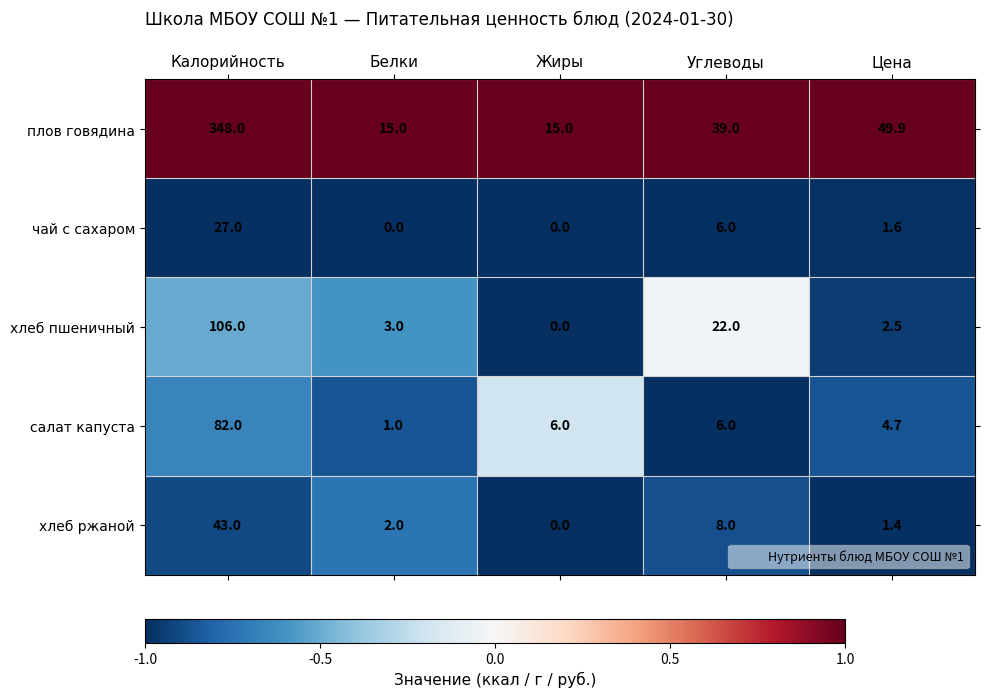

Reading left to right, extract all data points from this chart.

плов говядина: Калорийность=348.0	Белки=15.0	Жиры=15.0	Углеводы=39.0	Цена=49.9
чай с сахаром: Калорийность=27.0	Белки=0.0	Жиры=0.0	Углеводы=6.0	Цена=1.6
хлеб пшеничный: Калорийность=106.0	Белки=3.0	Жиры=0.0	Углеводы=22.0	Цена=2.5
салат капуста: Калорийность=82.0	Белки=1.0	Жиры=6.0	Углеводы=6.0	Цена=4.7
хлеб ржаной: Калорийность=43.0	Белки=2.0	Жиры=0.0	Углеводы=8.0	Цена=1.4